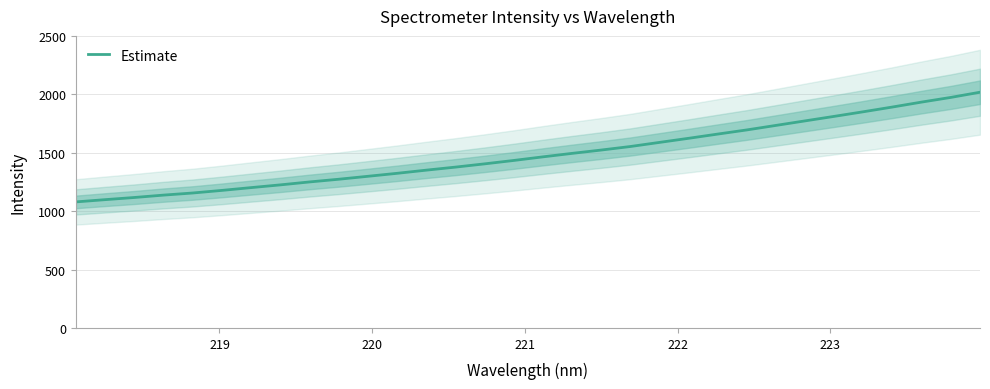

What is the maximum value for Estimate?

2018.7